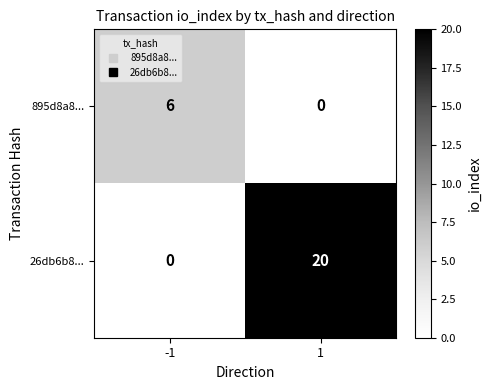

Is it true that 26db6b8... equals 20 at 1?

True